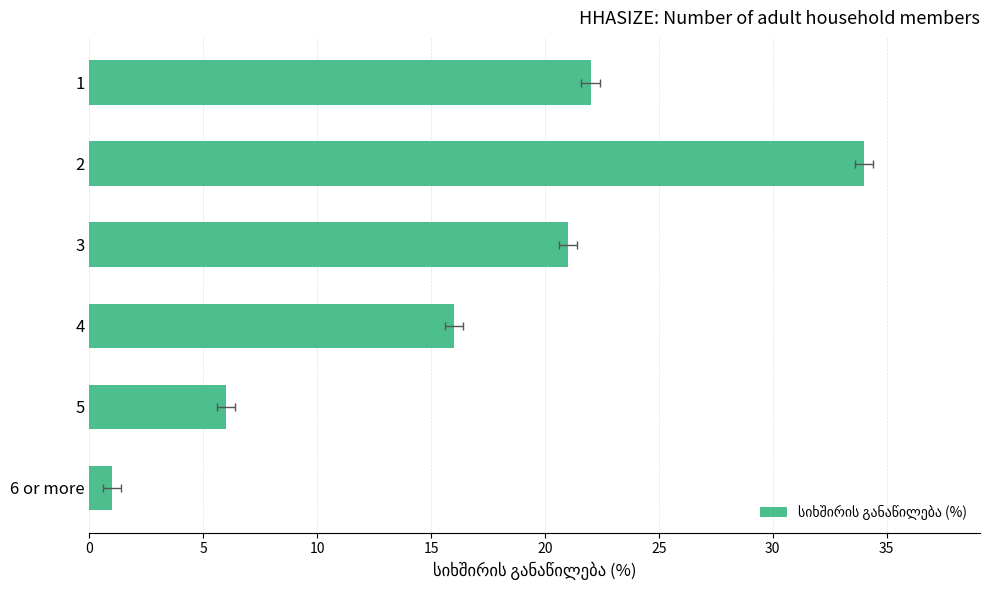

Count the number of values greater than 21.

2